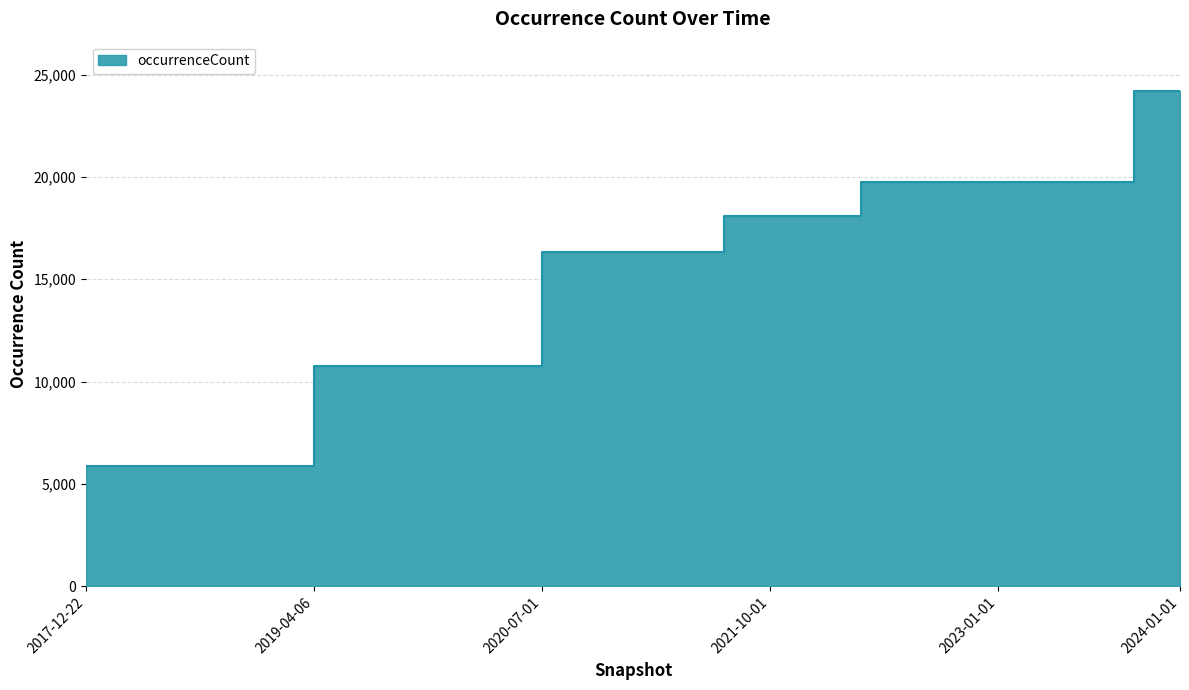

Does the chart have visible grid lines?

Yes